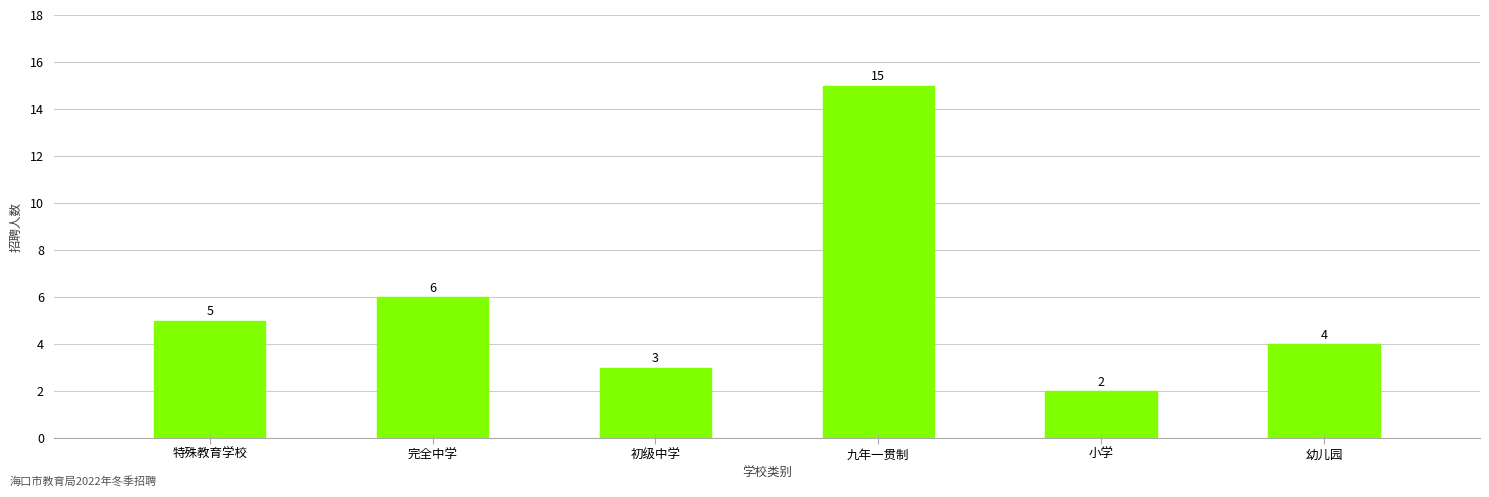

List the labels in order of value, smallest first.

小学, 初级中学, 幼儿园, 特殊教育学校, 完全中学, 九年一贯制